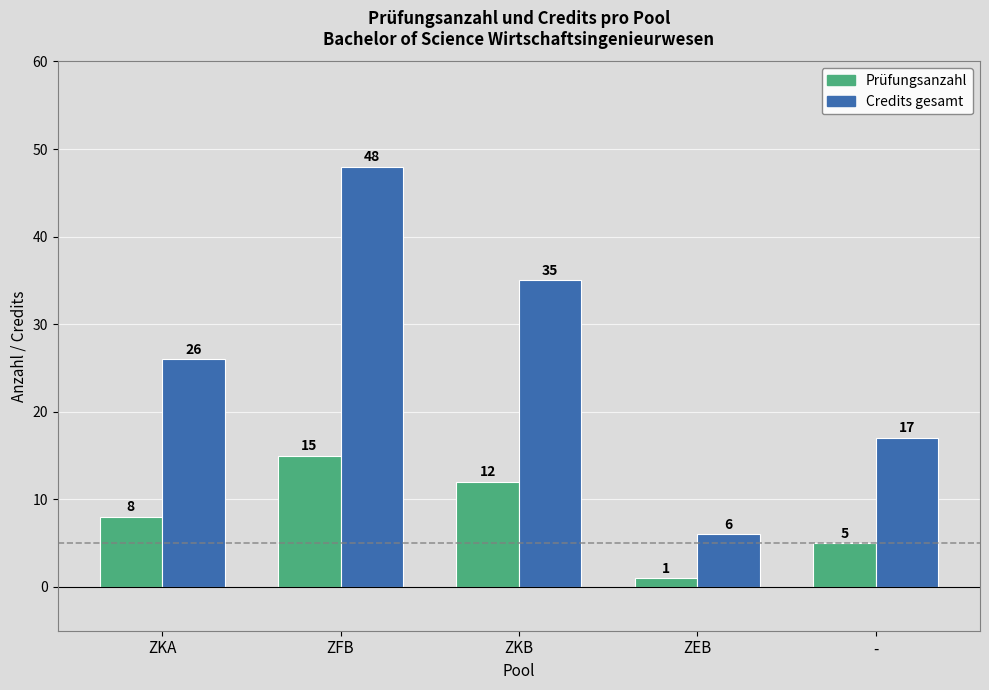

Reading left to right, list all the values displayed in this chart.

Prüfungsanzahl: 8	15	12	1	5
Credits gesamt: 26	48	35	6	17